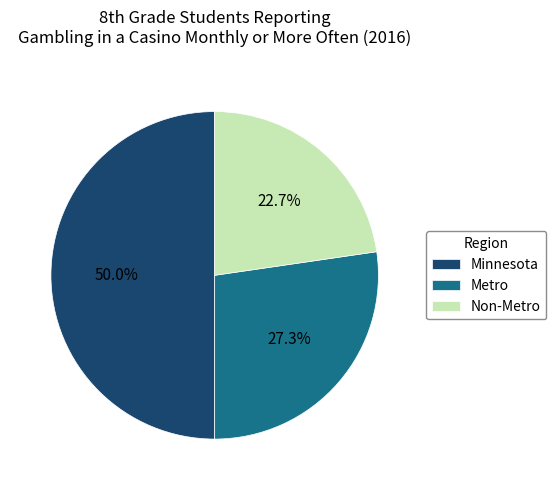

True or false: Non-Metro accounts for 33% of the total.

False